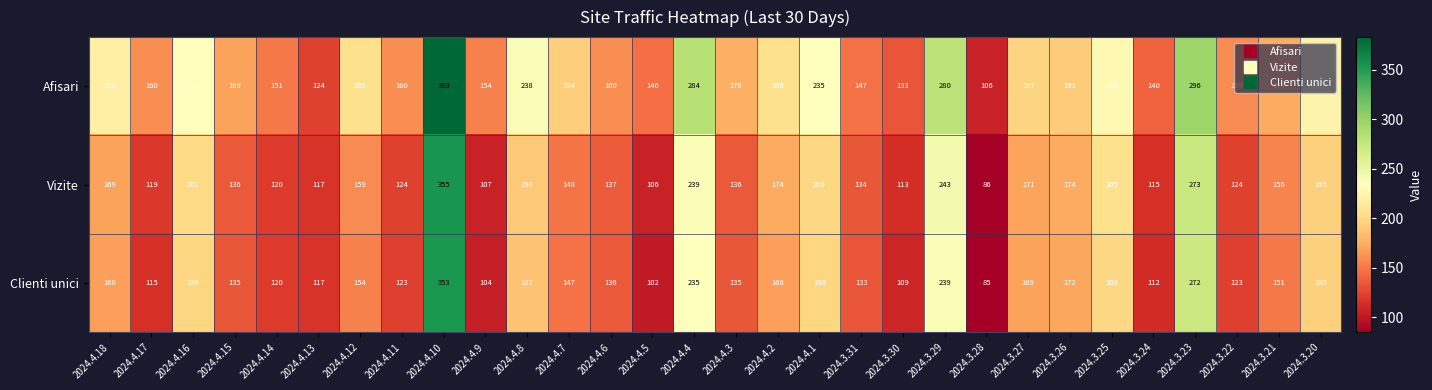

What is the difference between the second highest and second lowest values in the Vizite series?

167